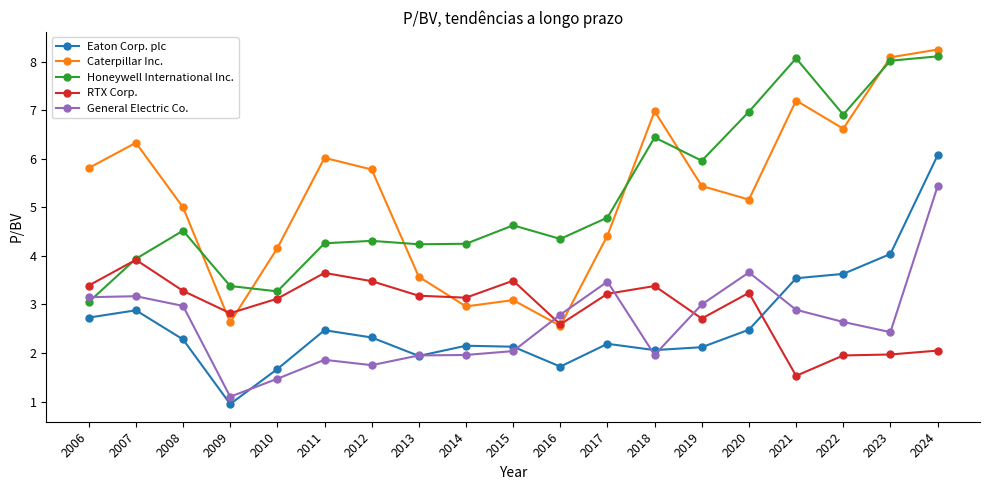

True or false: Caterpillar Inc. has a value of 2.7 at 2017.

False